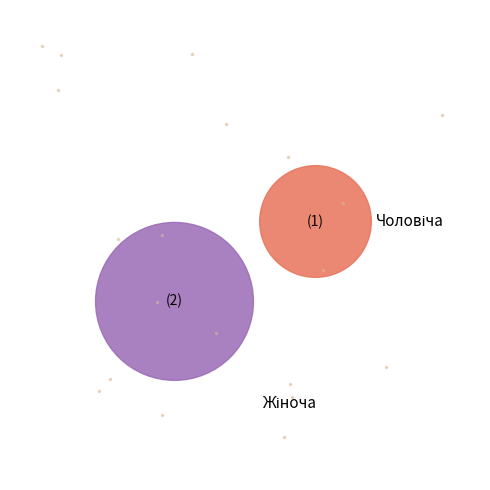

Is there a majority slice in this chart?

Yes